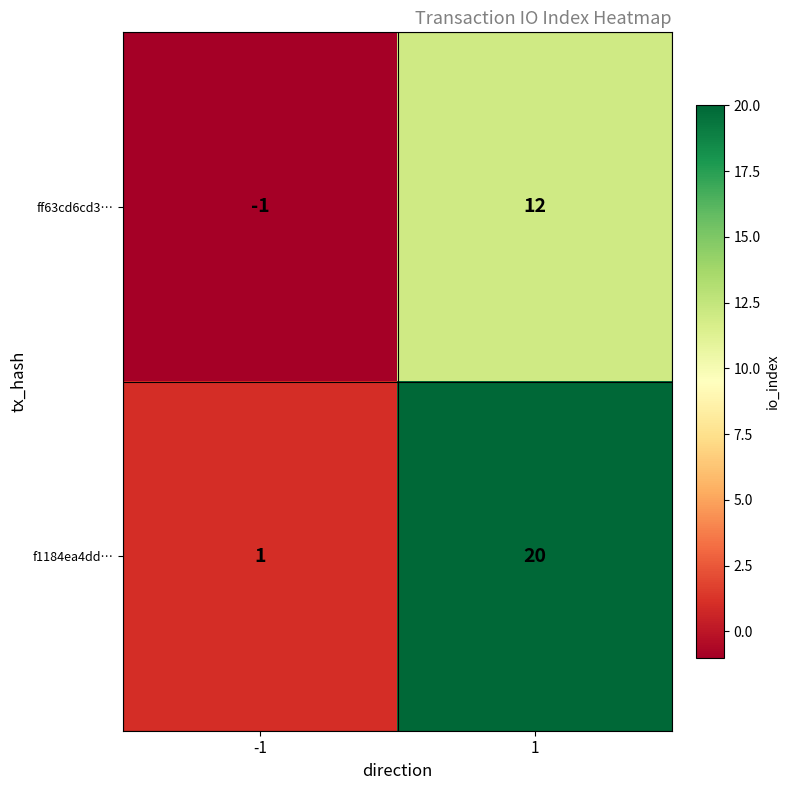

What is the spread (max minus min) of values at -1?

2